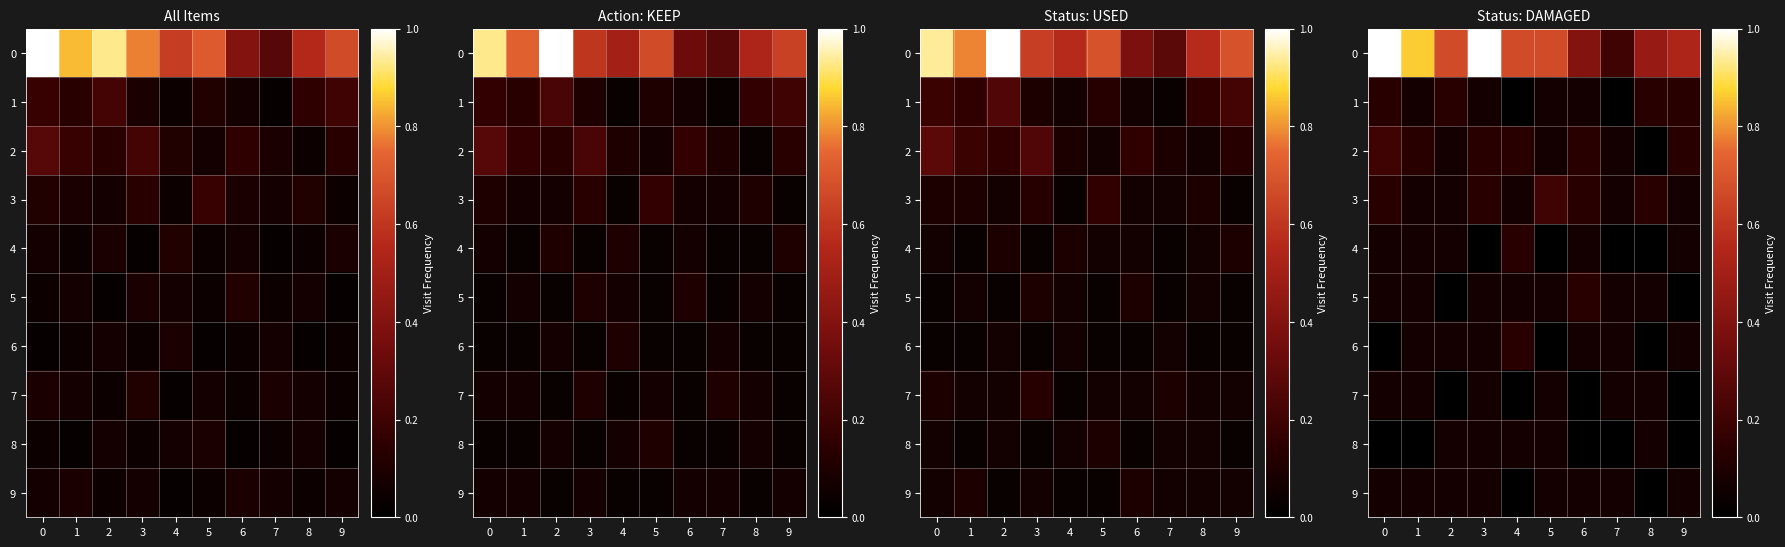

The value of 5 at 8 is 0.0. True or false?

False